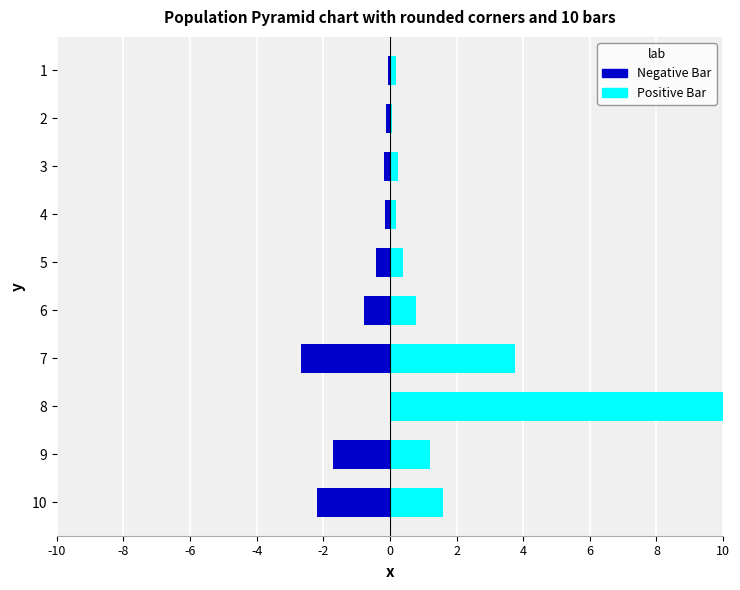

Which category has the lowest value across all series?

7